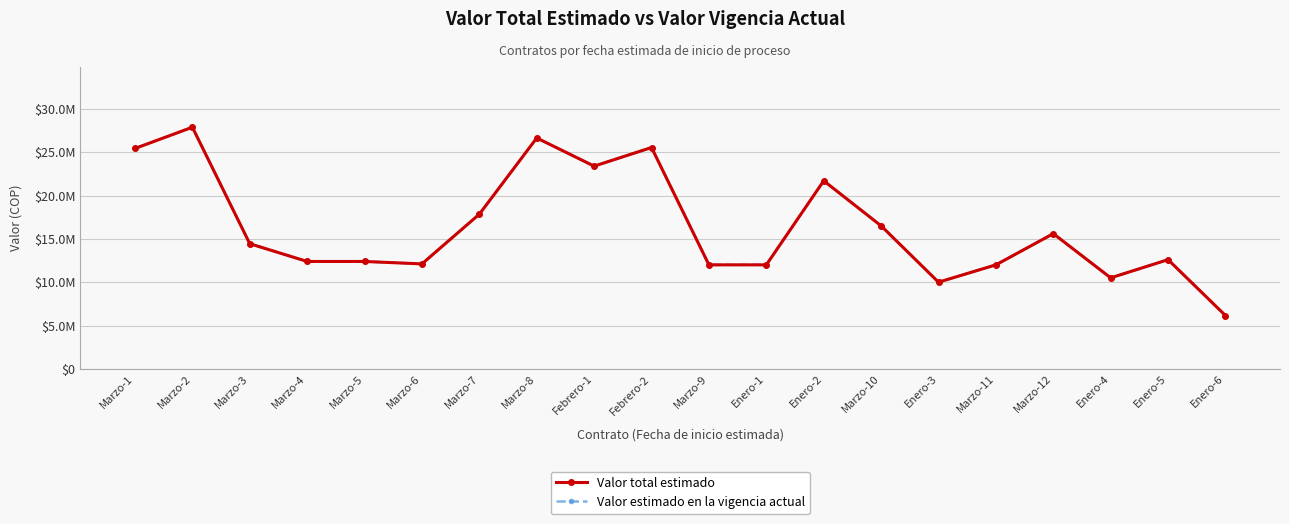

Between Marzo-1 and Enero-4, which series saw the biggest shift?

Valor total estimado